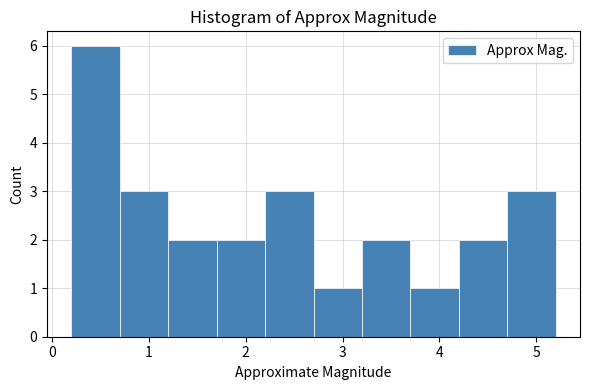

What is the height of the bar covering 4.2 to 4.7 on the x-axis? The values are not printed on the chart, so give them approximately, as read against the axis.

2